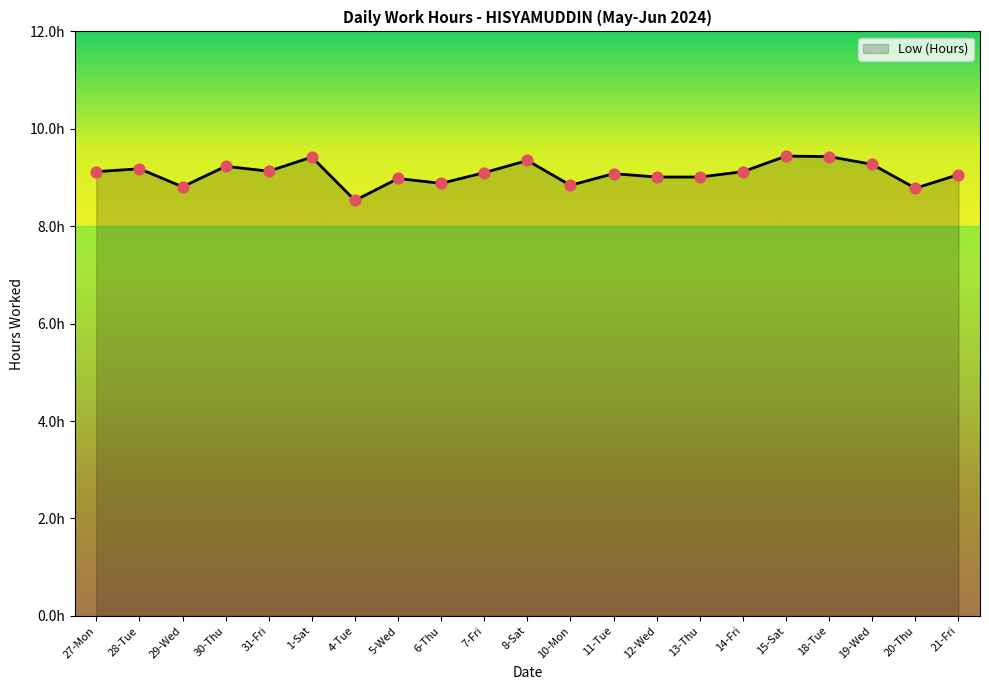

What is the ratio of the value at 11-Tue to the value at 21-Fri?

1.0